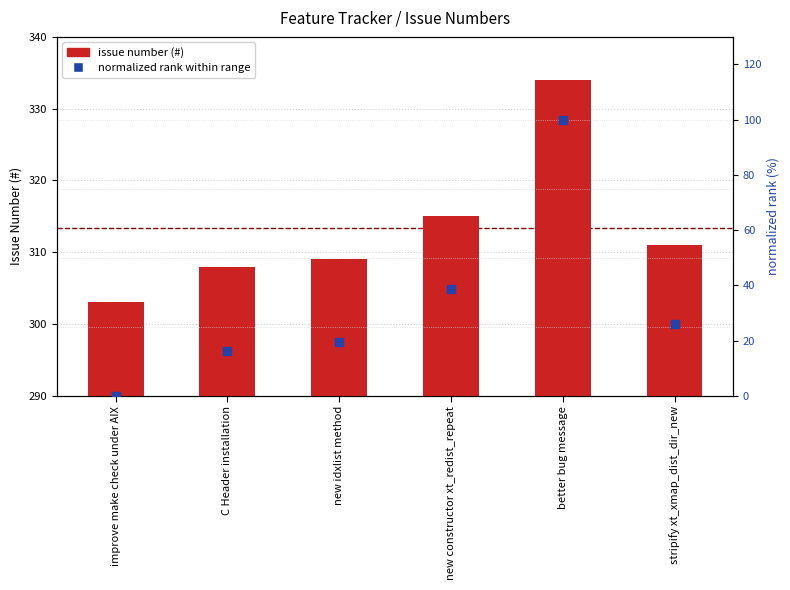

What is the total value across all series at better bug message?

434.0